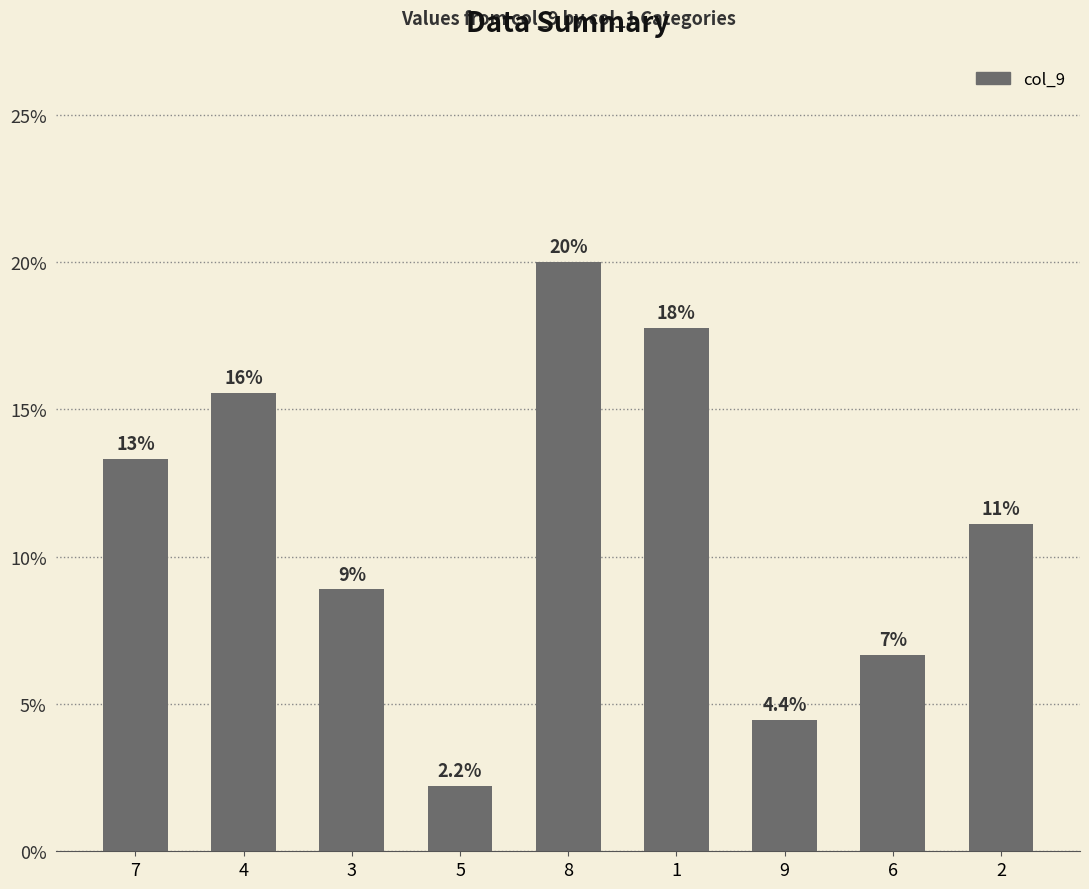

How many bars are there in total?

9